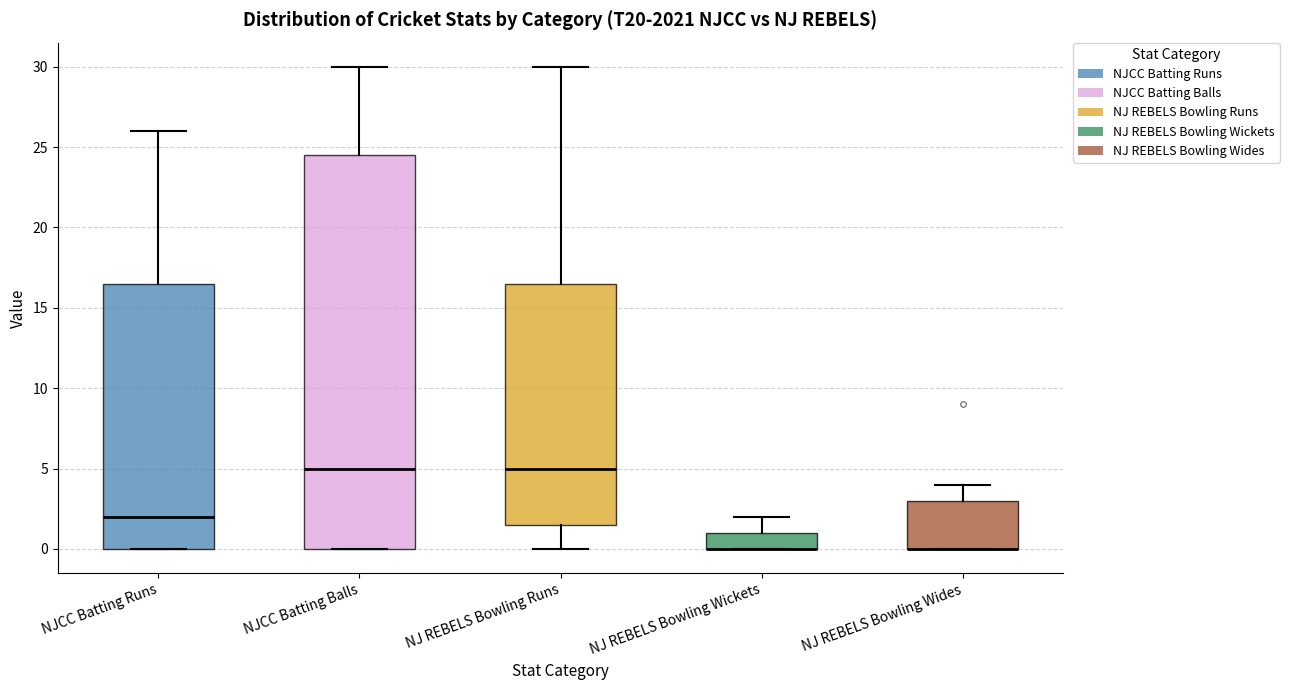

Reading left to right, transcribe this box plot: for each box, give where its median line is, the range the box spans, and where its two whiskers end, as read against the y-axis. The values are not printed on the chart, so give them approximately, as read against the axis.

NJCC Batting Runs: median 2.0, box 0.0 to 16.5, whiskers 0.0 to 26.0
NJCC Batting Balls: median 5.0, box 0.0 to 24.5, whiskers 0.0 to 30.0
NJ REBELS Bowling Runs: median 5.0, box 1.5 to 16.5, whiskers 0.0 to 30.0
NJ REBELS Bowling Wickets: median 0.0 (drawn on the box's lower edge), box 0.0 to 1.0, whiskers 0.0 to 2.0
NJ REBELS Bowling Wides: median 0.0 (drawn on the box's lower edge), box 0.0 to 3.0, whiskers 0.0 to 4.0